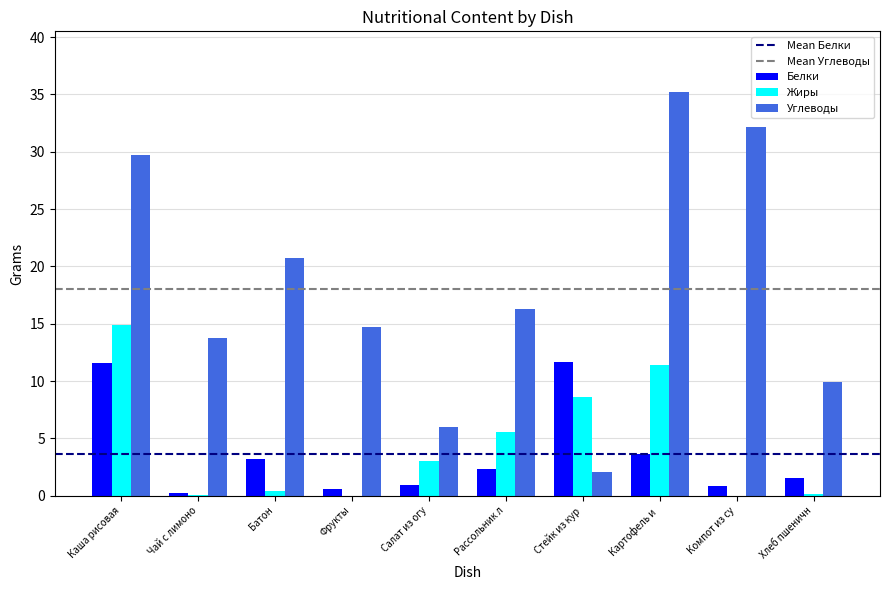

Between Фрукты and Хлеб пшеничн, which series saw the biggest shift?

Углеводы